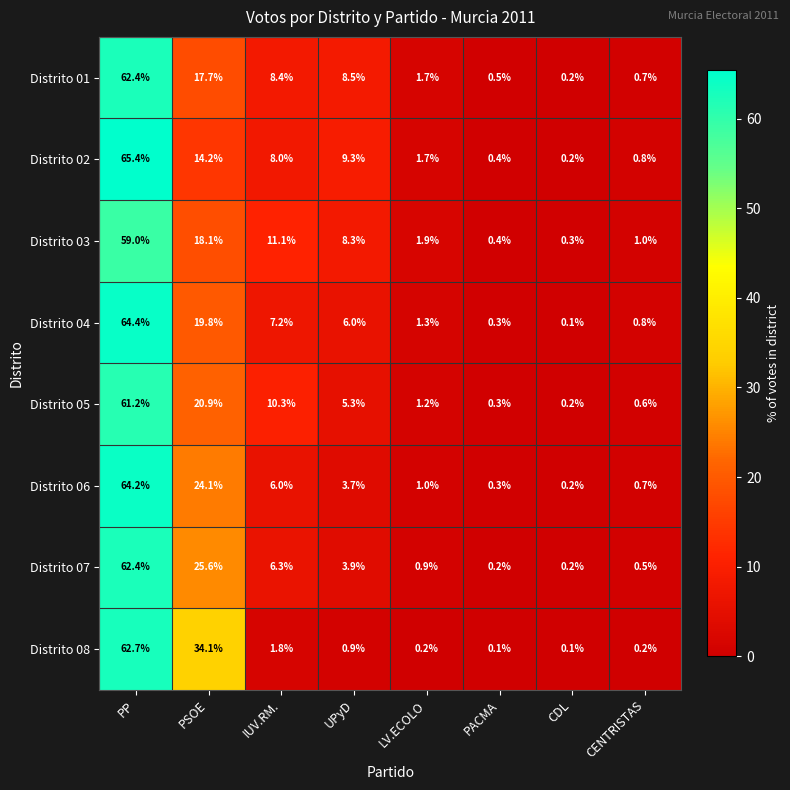

What is the smallest value displayed?

0.1